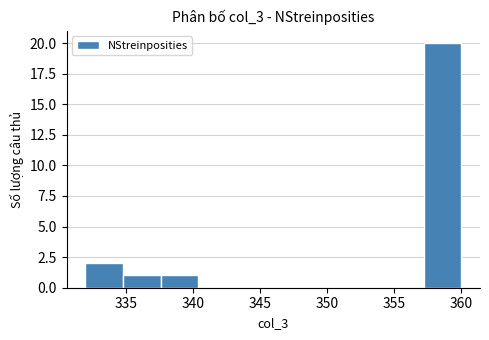

Which range on the x-axis has the tallest bar?

357.2 to 360.0